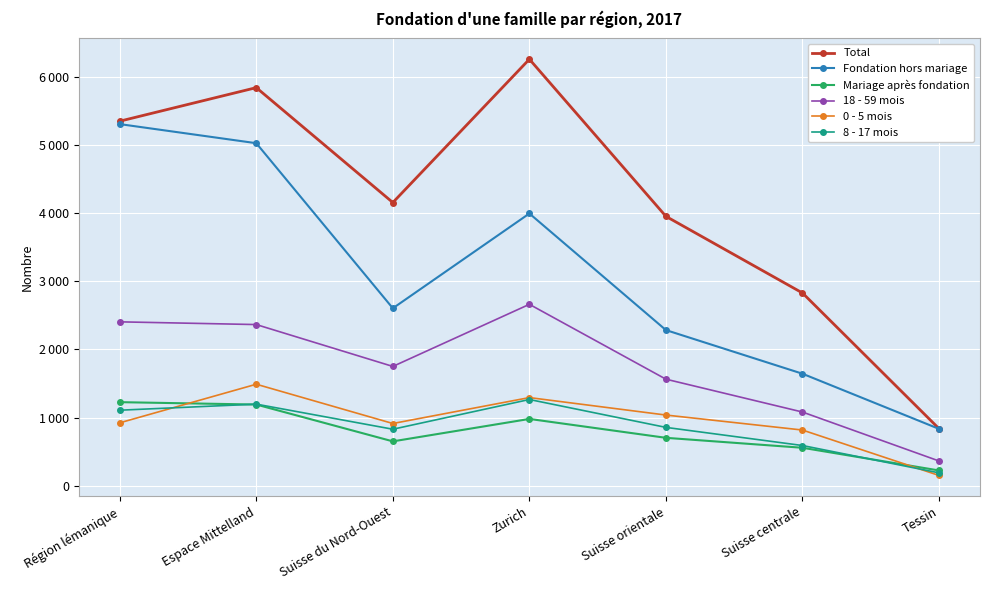

Where do Mariage après fondation and 0 - 5 mois first cross each other?

Région lémanique and Espace Mittelland